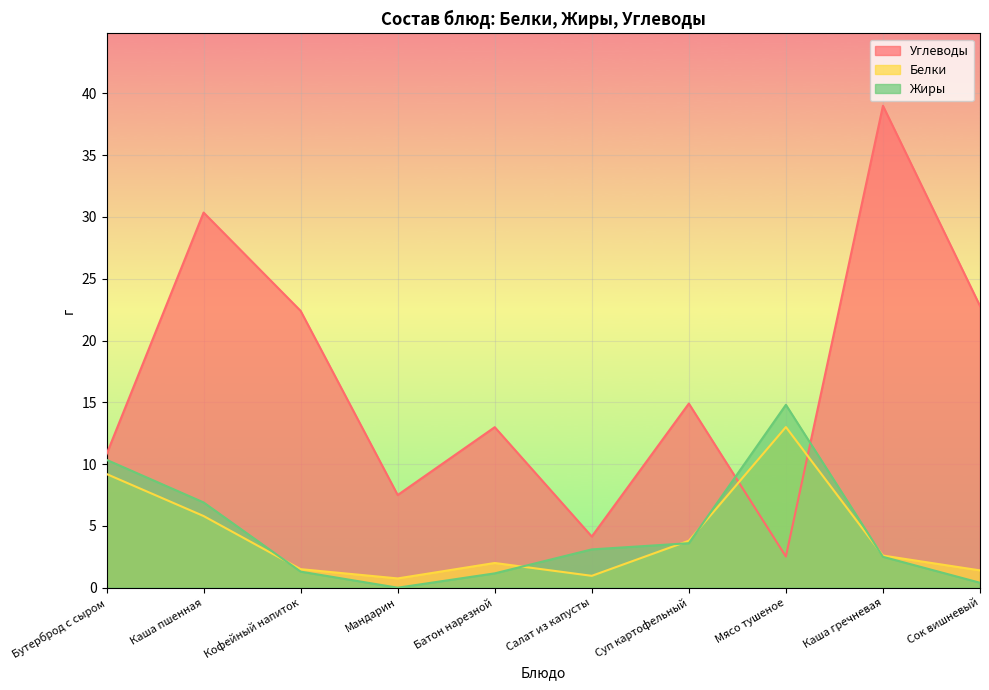

How many lines are shown in the chart?

3